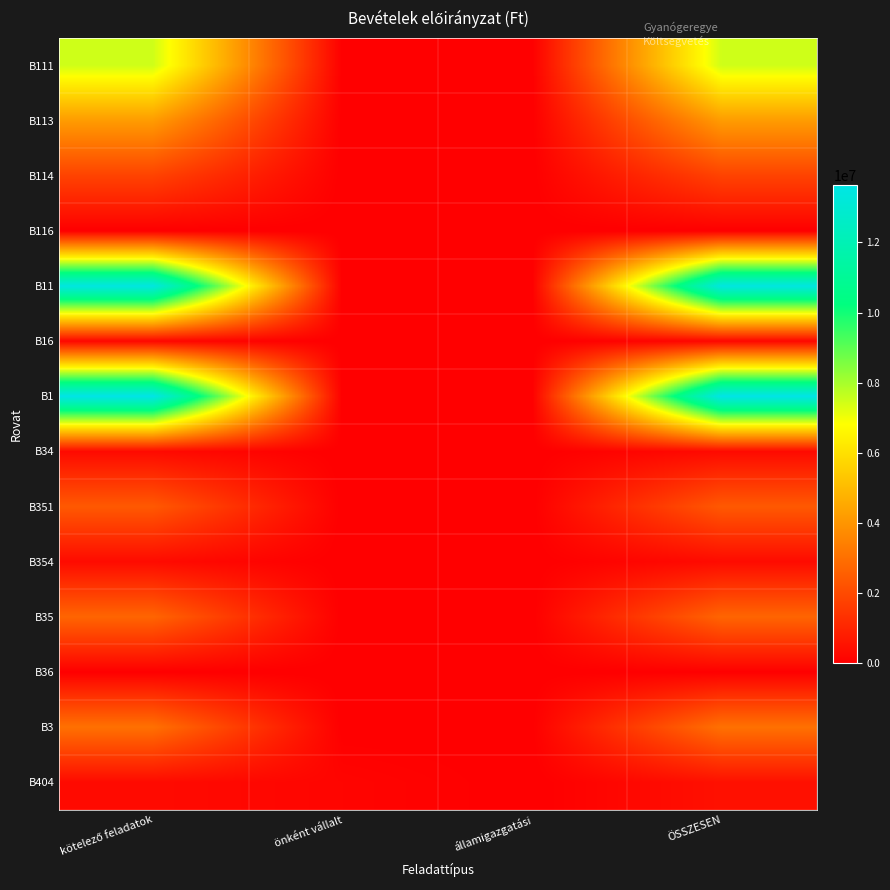

Between államigazgatási and kötelező feladatok, which is larger?

kötelező feladatok